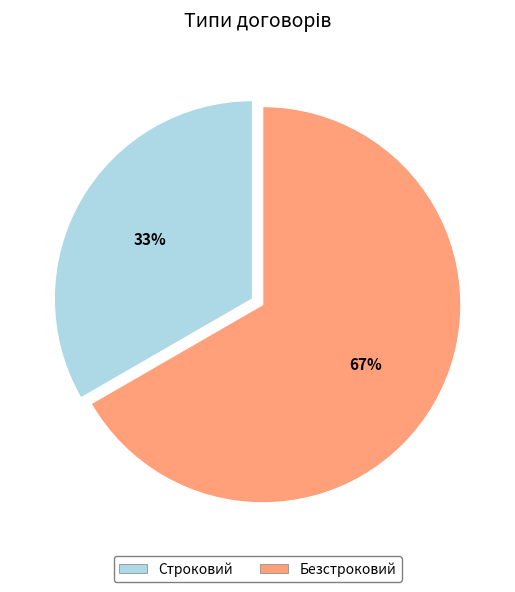

Between Строковий and Безстроковий, which is larger?

Безстроковий